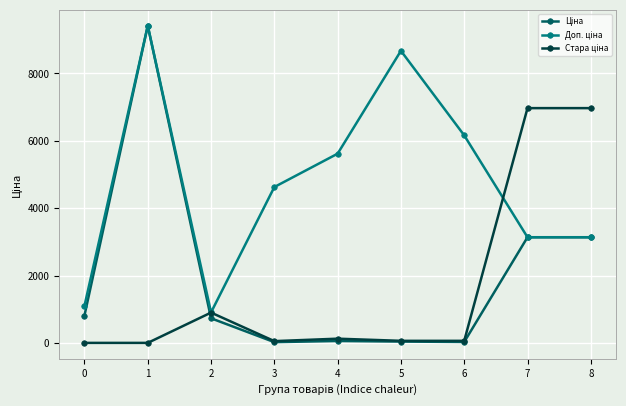

How many categories are shown in the chart?

9